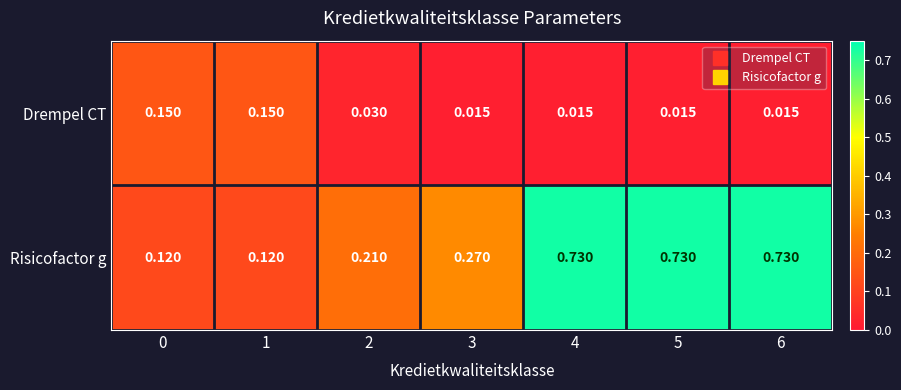

Which series has the largest total across all categories?

Risicofactor g